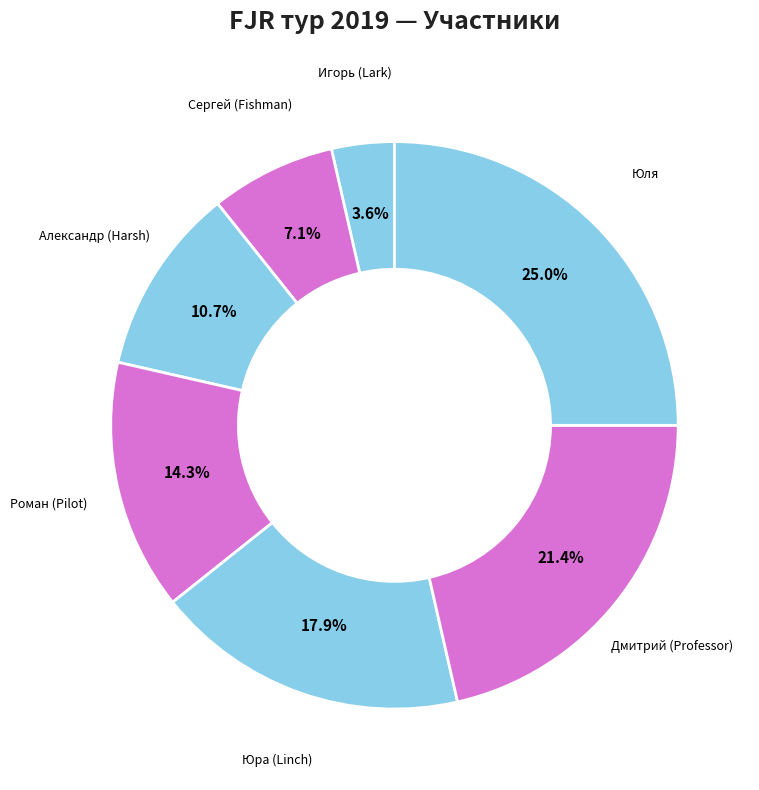

Count the number of slices in the pie.

7